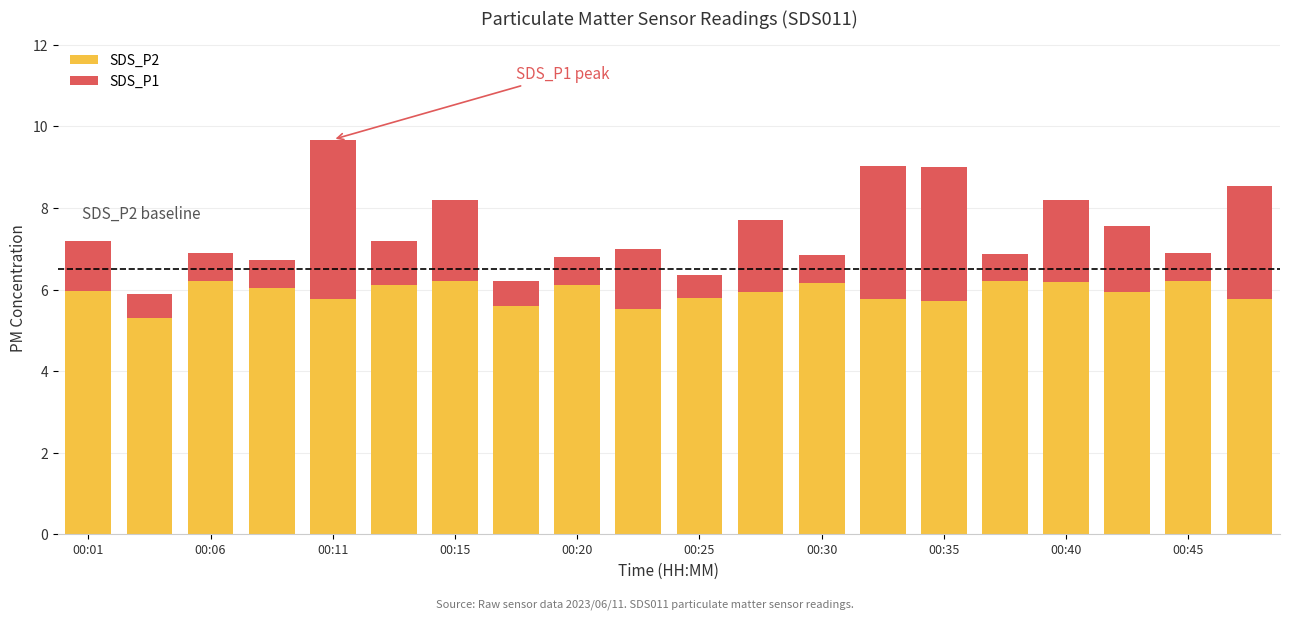

What is the minimum value for SDS_P2?

5.3